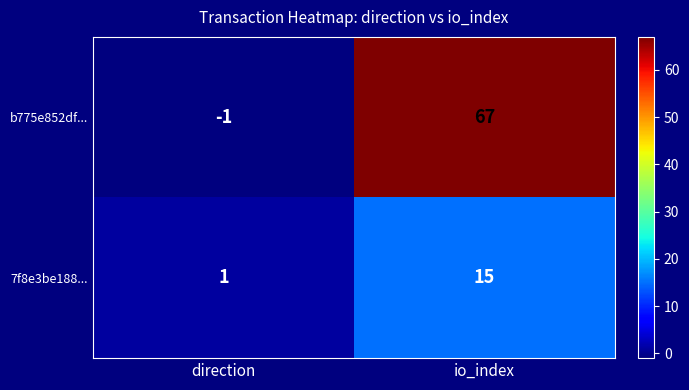

Reading left to right, transcribe all the data shown in this chart.

b775e852df...: -1	67
7f8e3be188...: 1	15